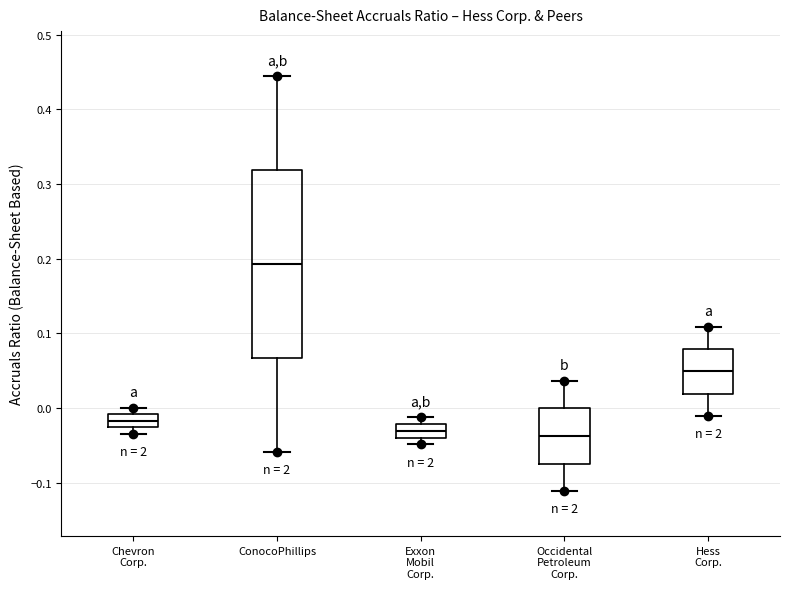

Comparing the boxes themselves (not the whiskers), which one is the tallest?

ConocoPhillips